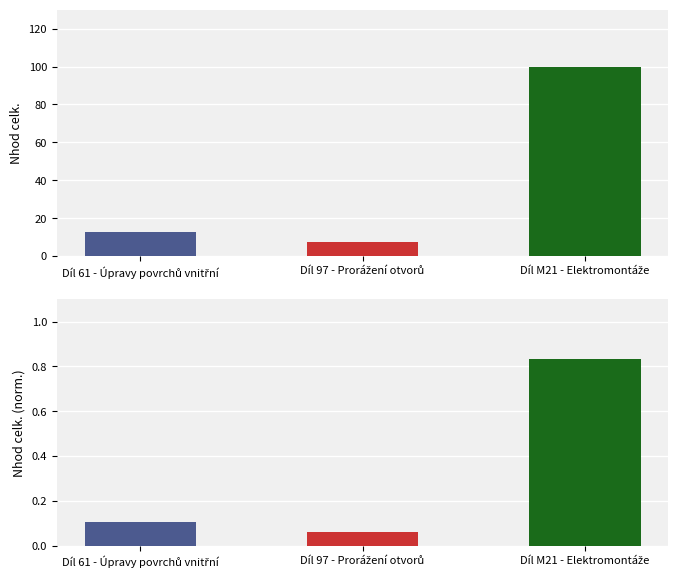

Between Díl M21 - Elektromontáže and Díl 97 - Prorážení otvorů, which is larger?

Díl M21 - Elektromontáže